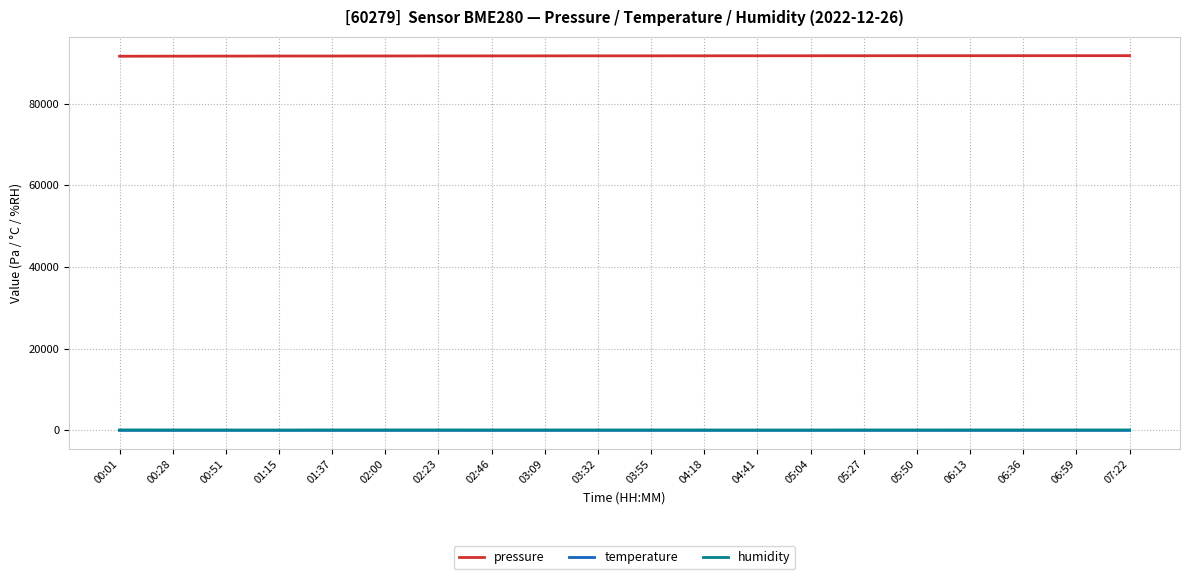

Where does the humidity series first go above 93?

00:01